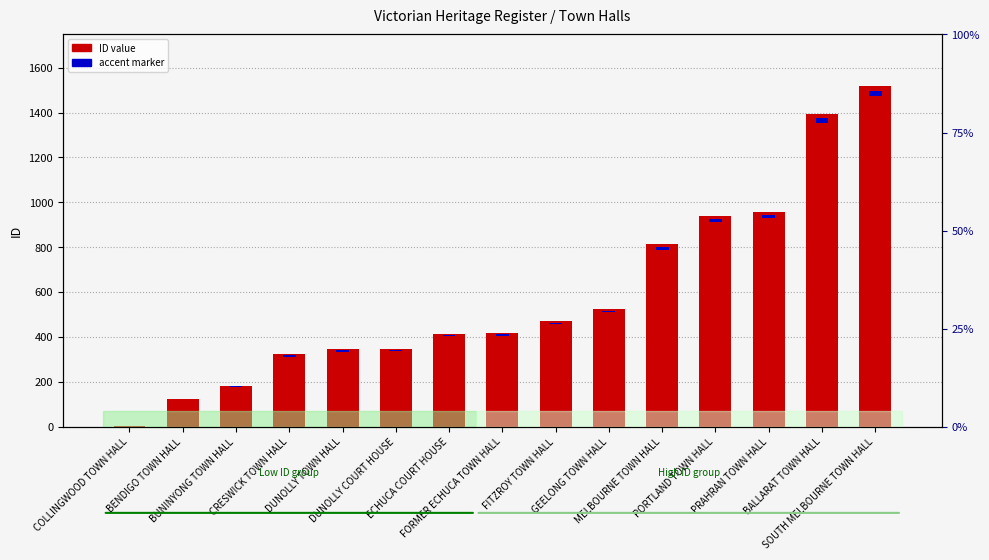

What is the label of the 12th bar from the right?

CRESWICK TOWN HALL